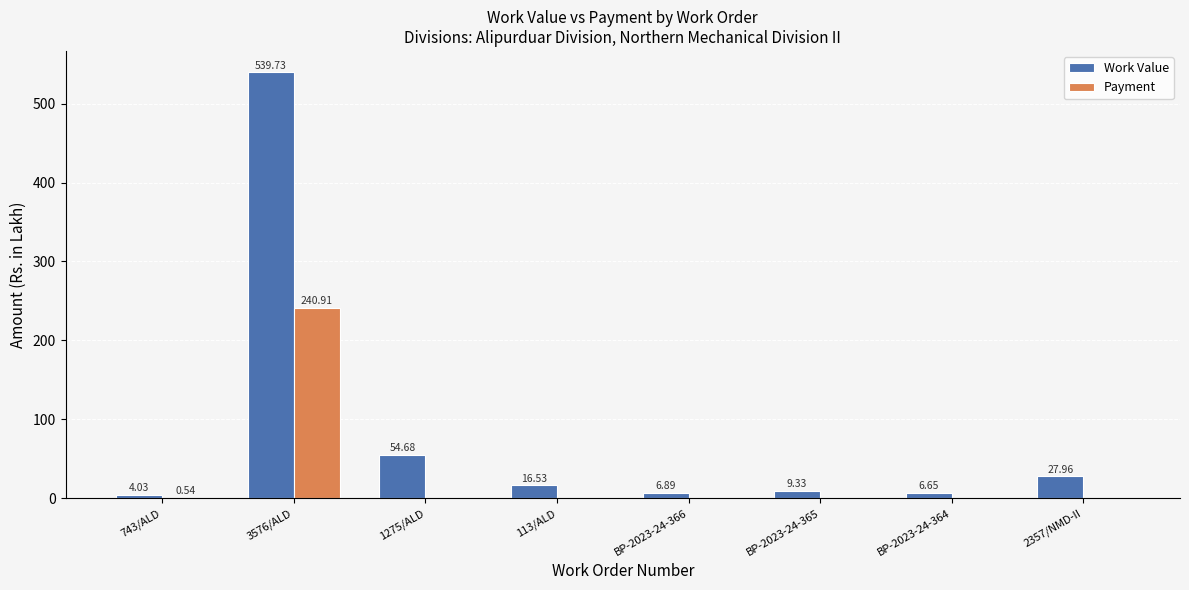

Which series has the largest total across all categories?

Work Value